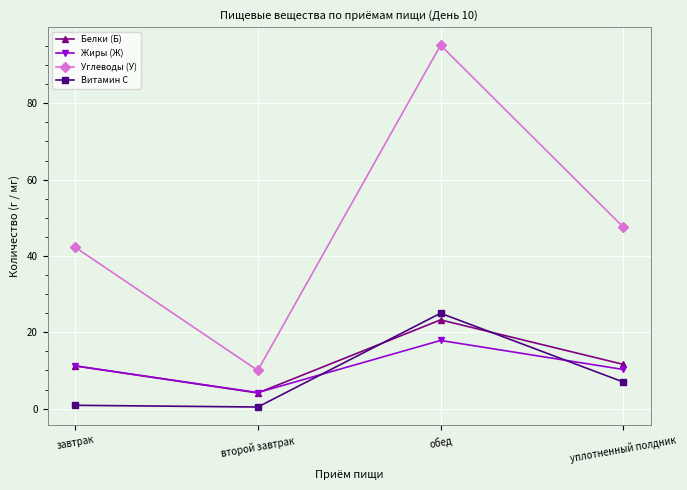

What is the lowest value of the Жиры (Ж) series?

4.2